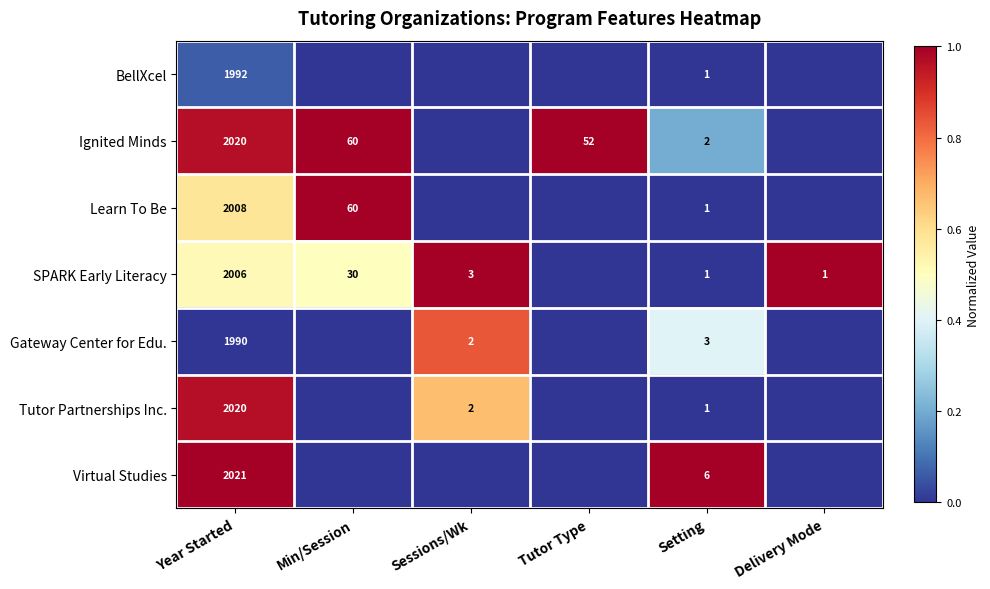

Is it true that Ignited Minds equals 2 at Setting?

True